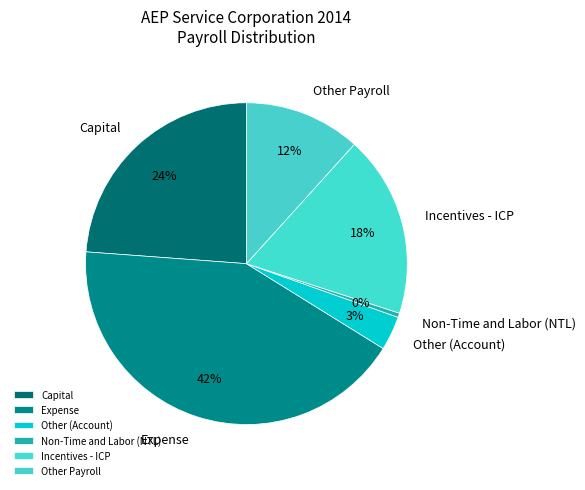

Which has a higher value, Non-Time and Labor (NTL) or Capital?

Capital